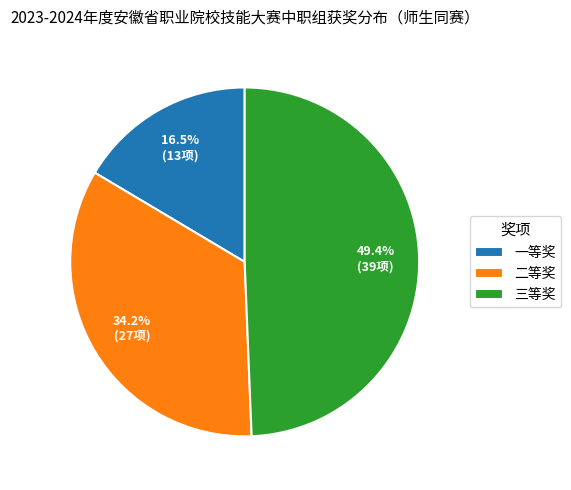

Which slice is the smallest?

一等奖